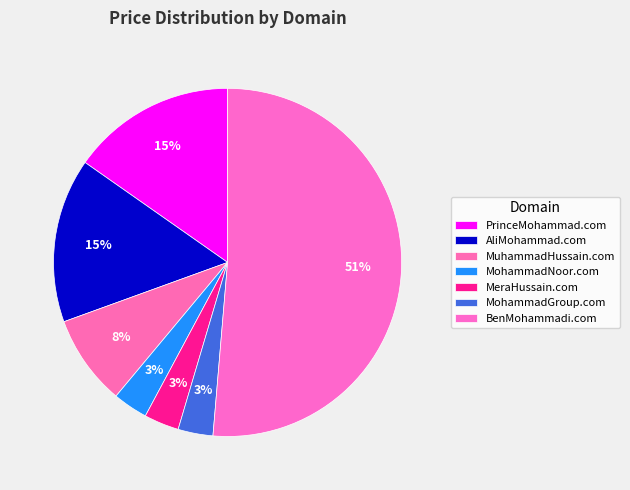

Which category has the biggest portion of the pie?

BenMohammadi.com